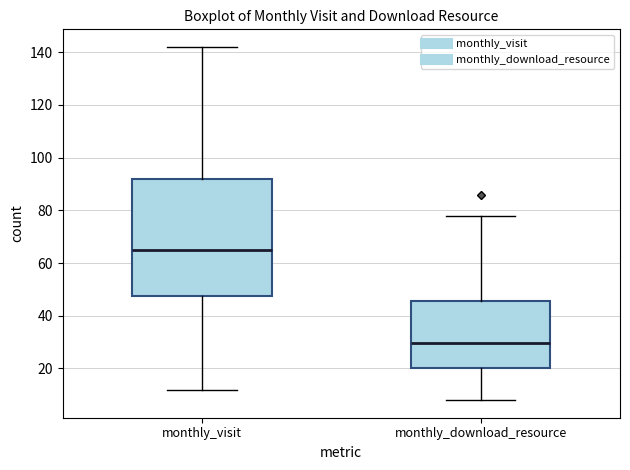

Which box is the tallest, from its lower edge to its upper edge?

monthly_visit